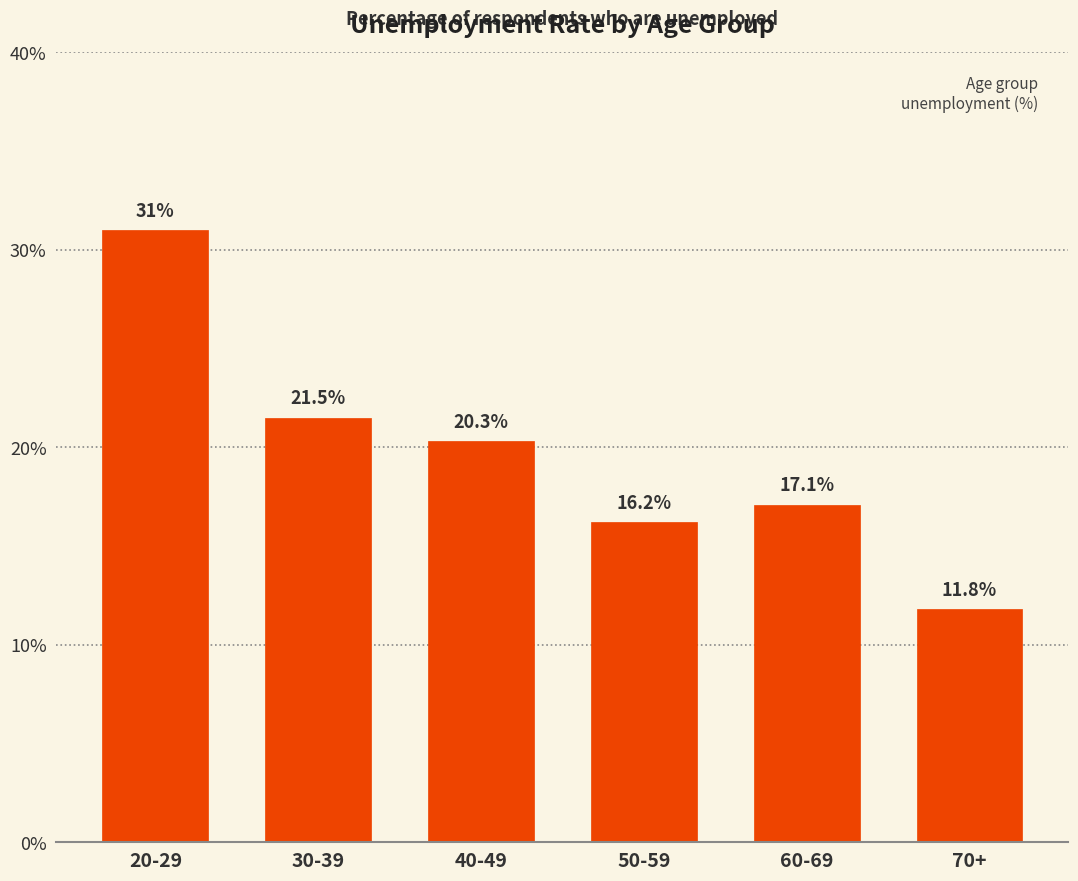

What position from the left is 60-69?

5